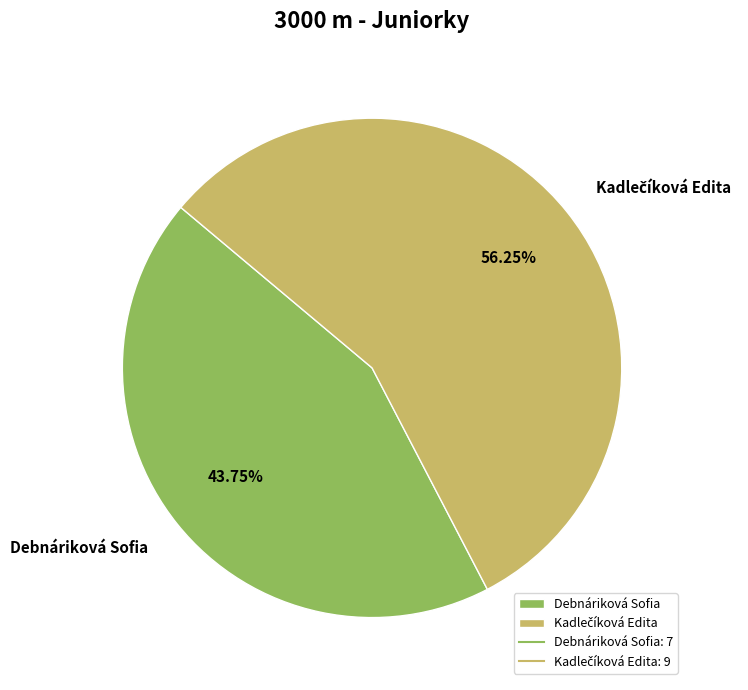

Does any single category account for the majority?

Yes